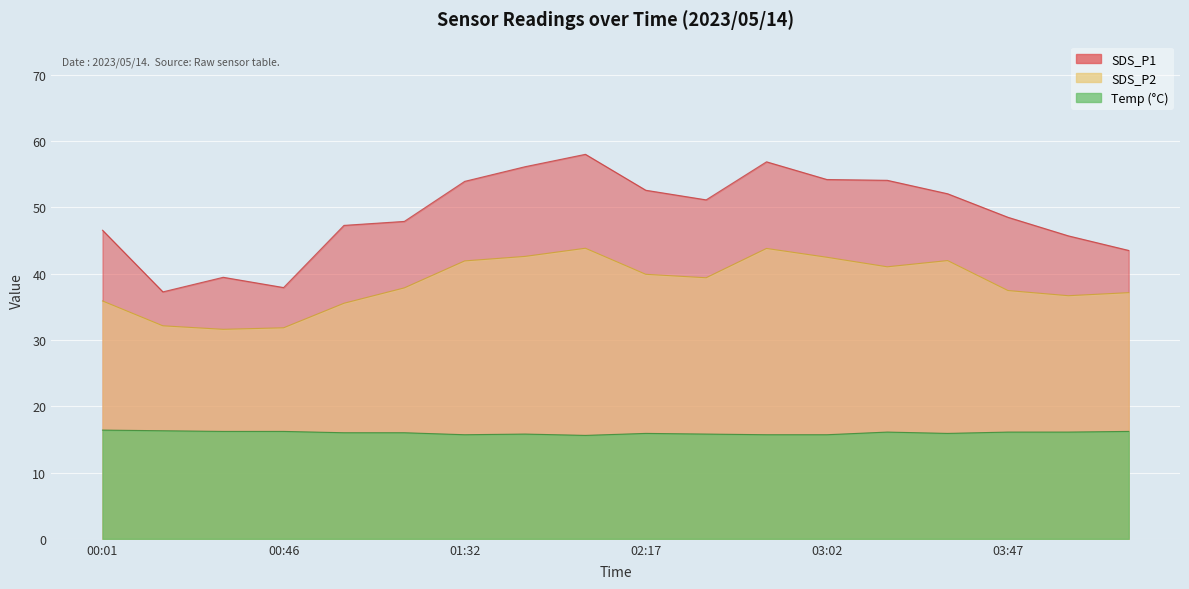

True or false: SDS_P1 and Temp intersect in this chart.

False